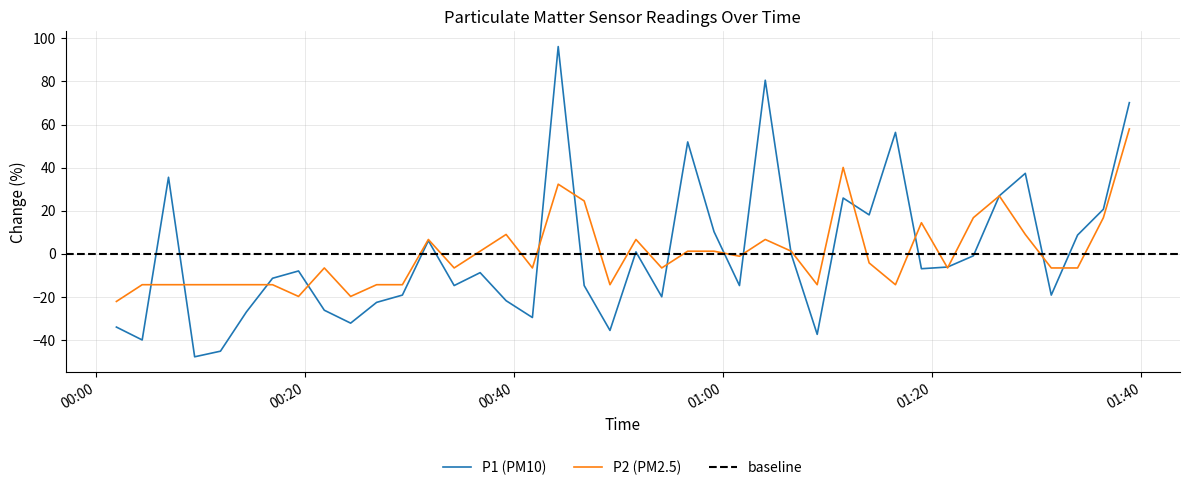

What is the minimum value for P2 (PM2.5)?

-22.2